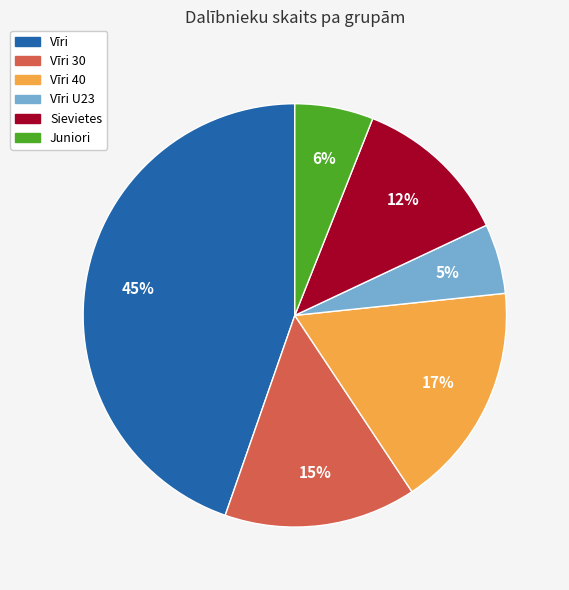

To the nearest percent, what is the average slice percentage?

17%